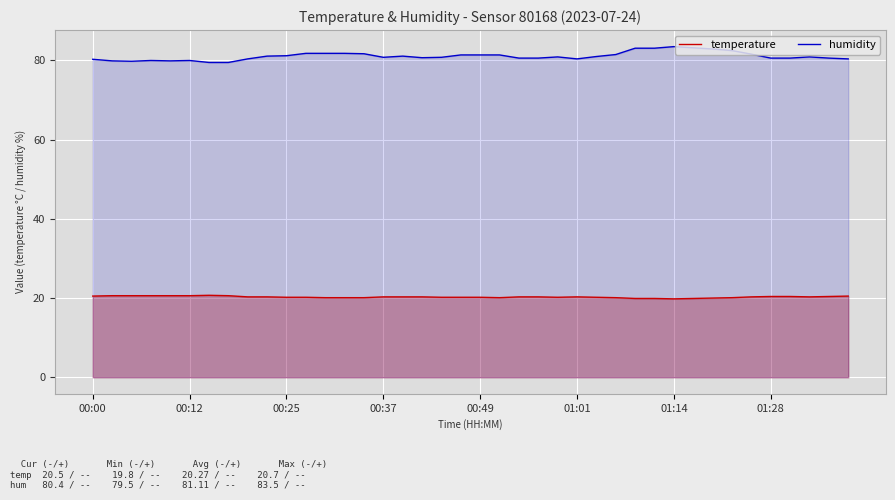

Which series has the largest total across all categories?

humidity